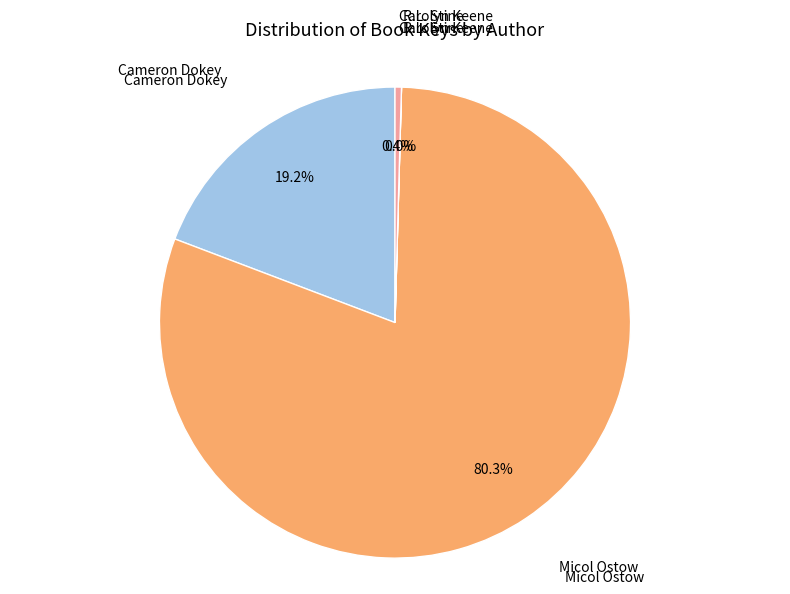

Is there a majority slice in this chart?

Yes